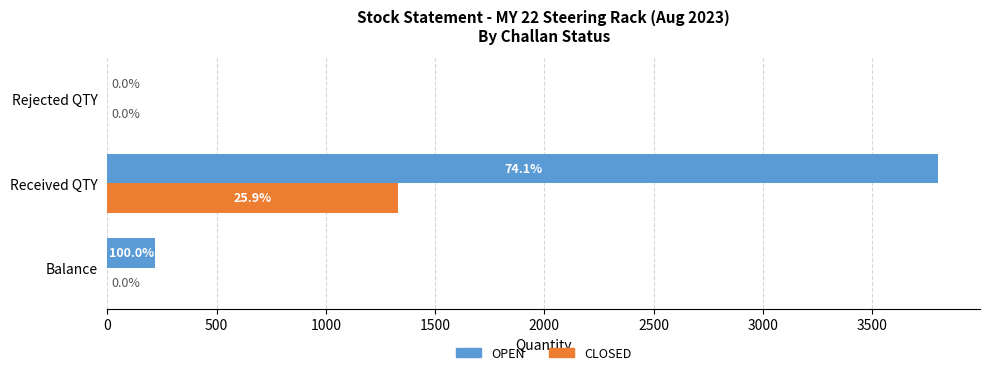

Which label corresponds to the largest value in the chart?

Received QTY